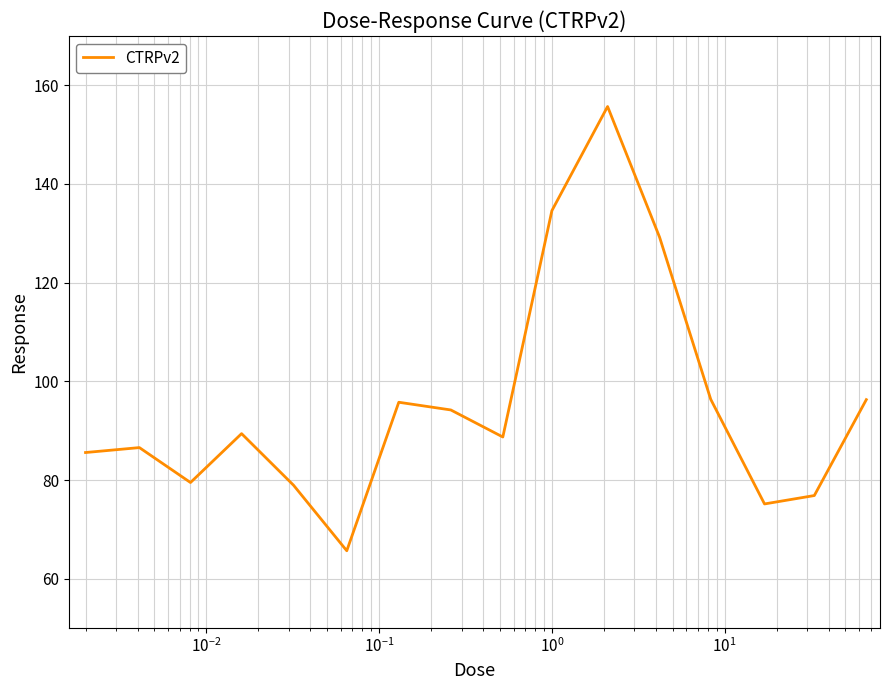

What is the maximum value shown in the chart?

155.7